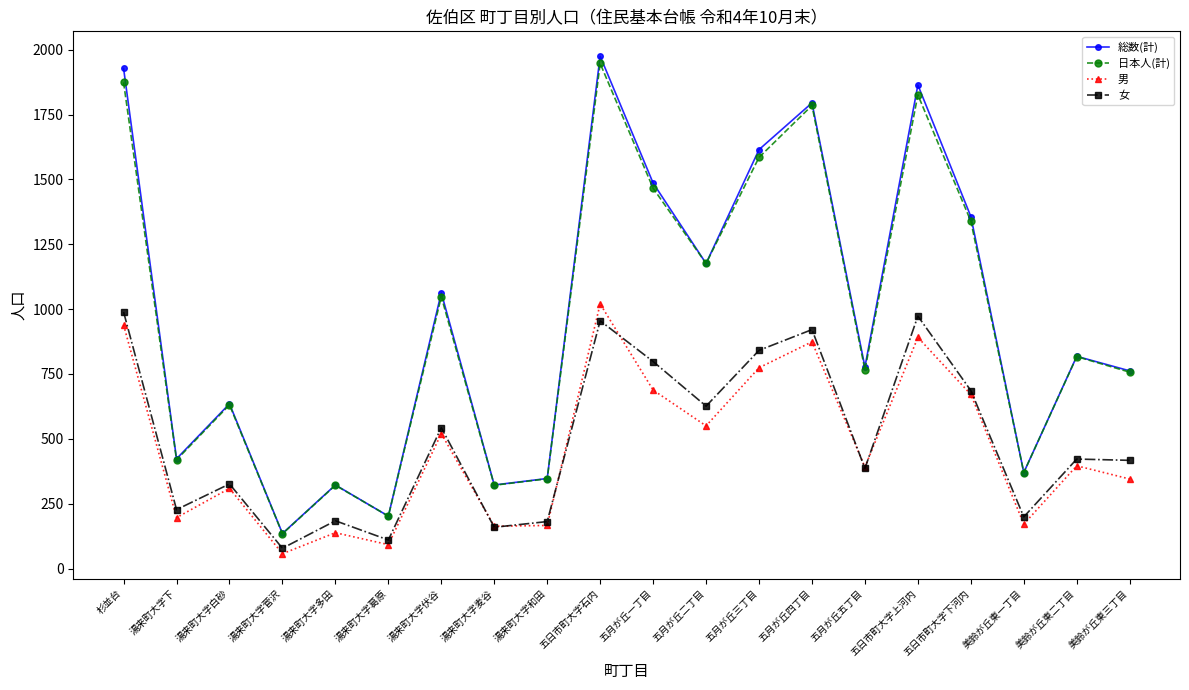

At which category does 日本人(計) reach its first local peak?

湯来町大字白砂